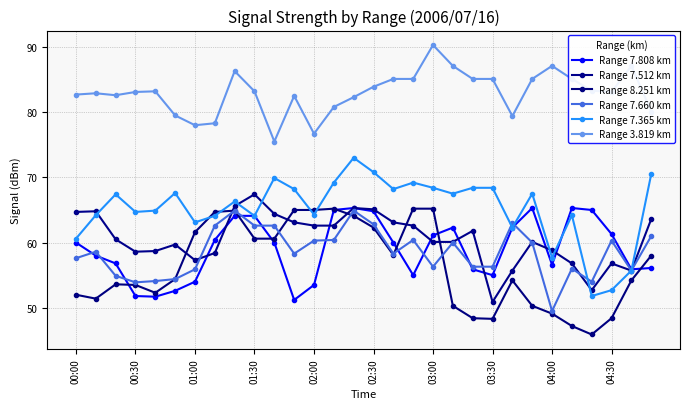

True or false: Range 8.251 km and Range 7.512 km intersect in this chart.

True